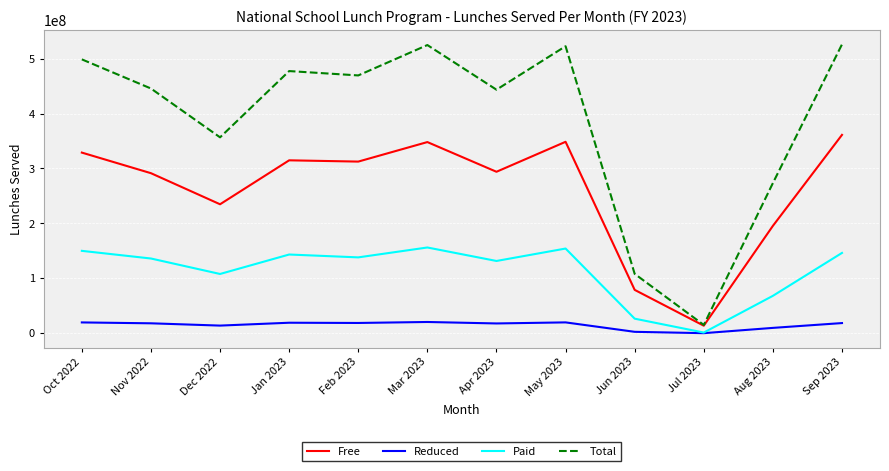

What is the total value across all series at Oct 2022?

997275554